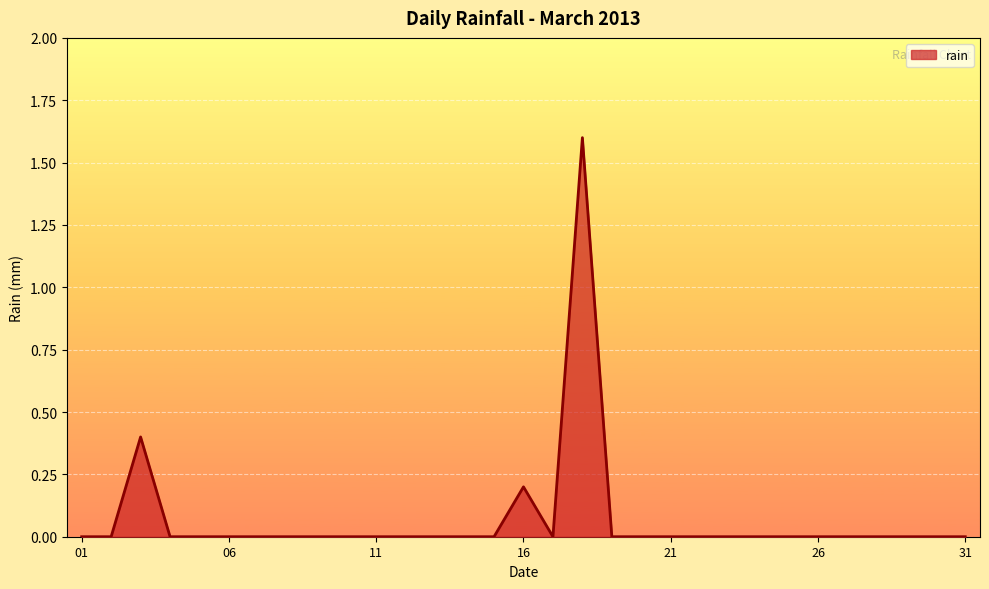

What is the greatest value displayed?

1.6